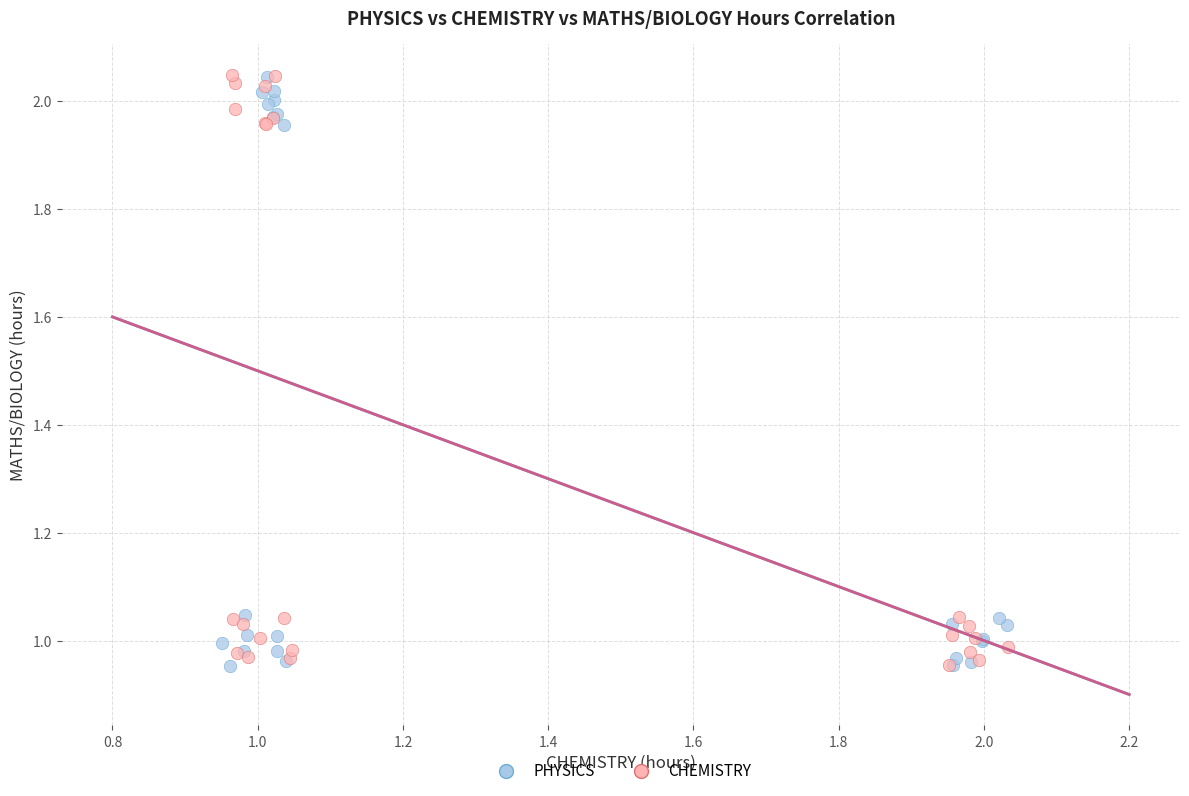

What are all the series names shown in the legend?

PHYSICS, CHEMISTRY